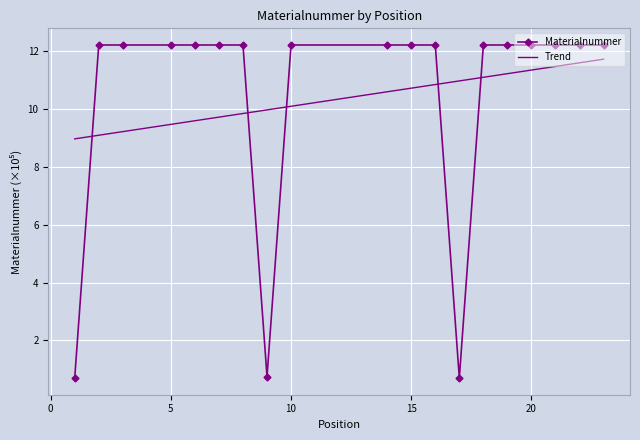

Reading right to left, extract all data points from this chart.

23=12.2	22=12.2	21=12.2	20=12.2	19=12.2	18=12.2	17=0.7	16=12.2	15=12.2	14=12.2	10=12.2	9=0.8	8=12.2	7=12.2	6=12.2	5=12.2	3=12.2	2=12.2	1=0.7